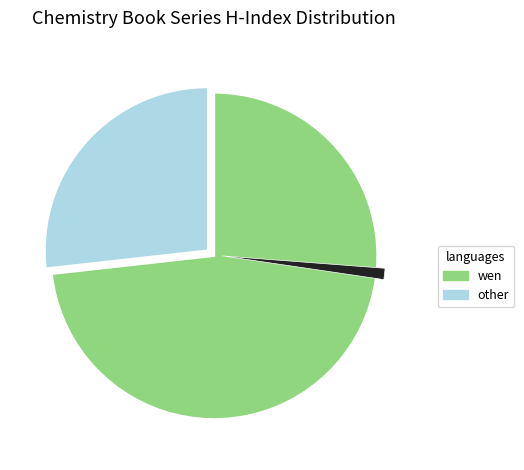

Count the number of slices in the pie.

3